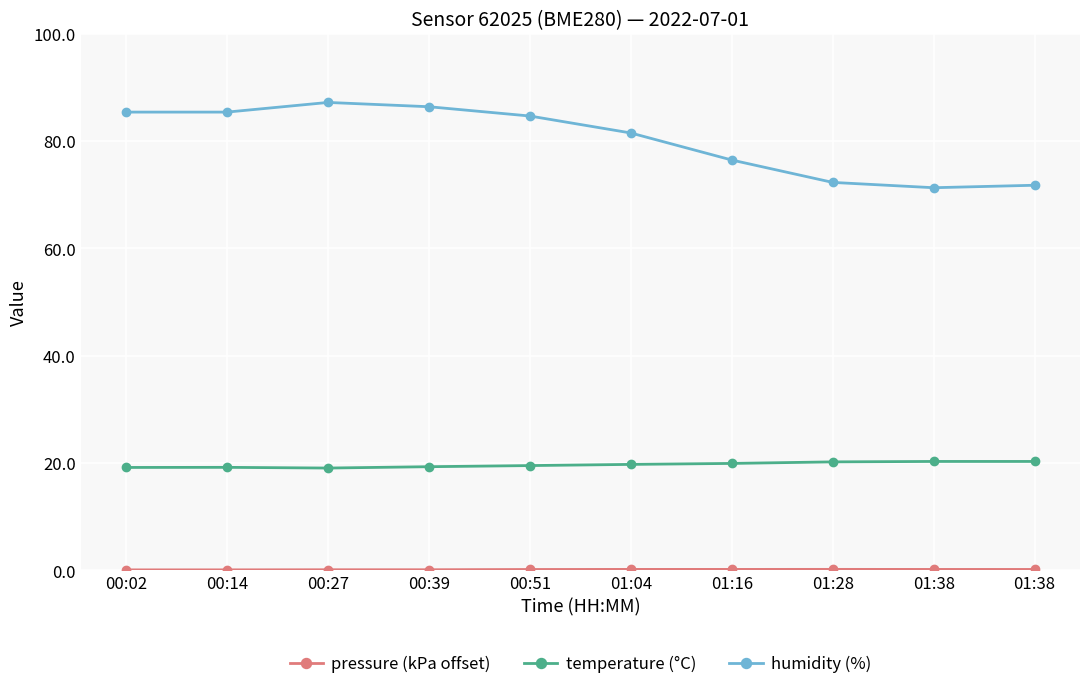

Reading left to right, extract all data points from this chart.

pressure (kPa offset): 0.1	0.1	0.1	0.1	0.2	0.2	0.2	0.2	0.2	0.2
temperature (°C): 19.2	19.2	19.1	19.3	19.5	19.7	19.9	20.2	20.3	20.3
humidity (%): 85.4	85.4	87.2	86.4	84.7	81.5	76.5	72.3	71.3	71.8